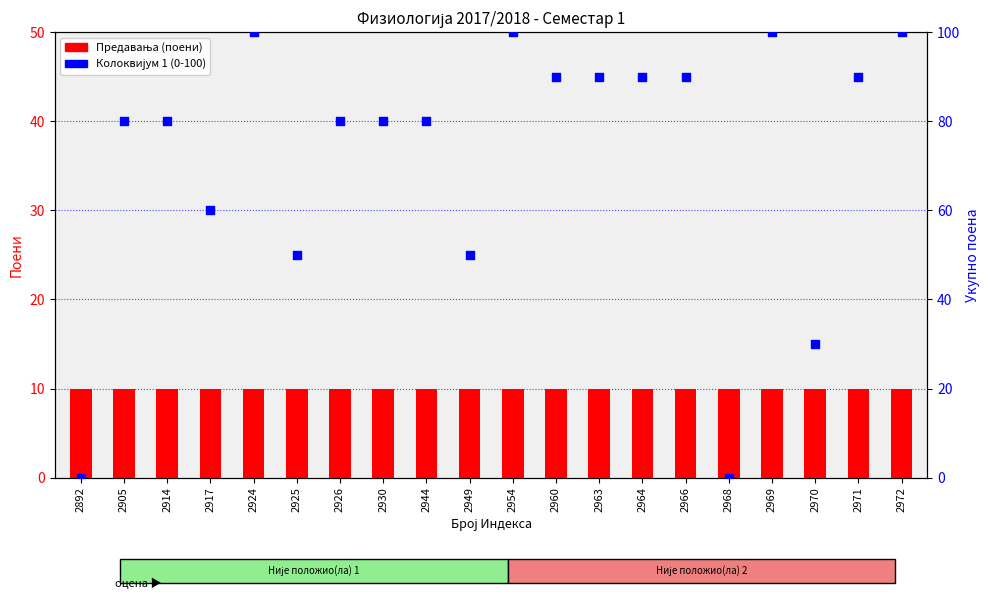

What is the total value across all series at 2926?

90